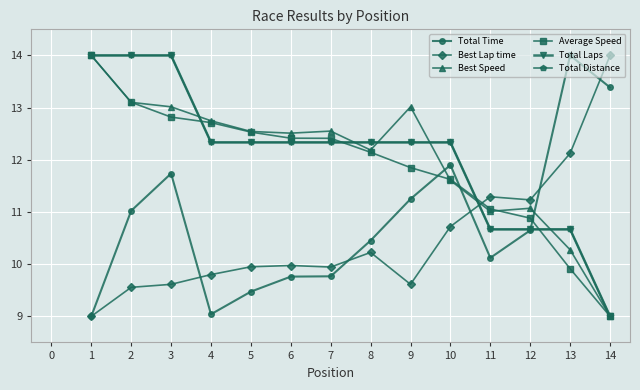

How many intersections are there between Best Speed and Total Time?

3